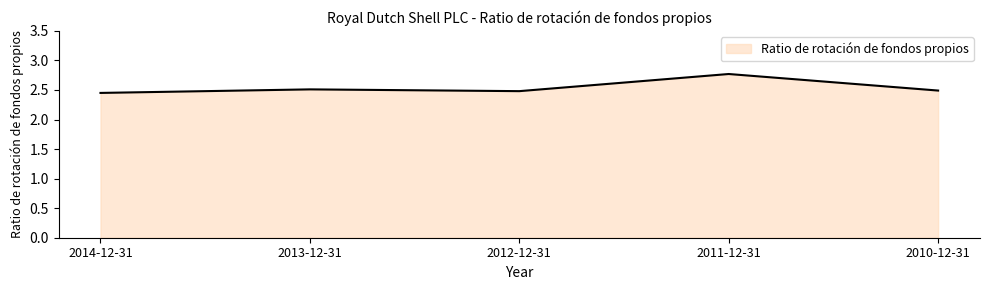

What is the change in value from 2013-12-31 to 2011-12-31?

+0.3